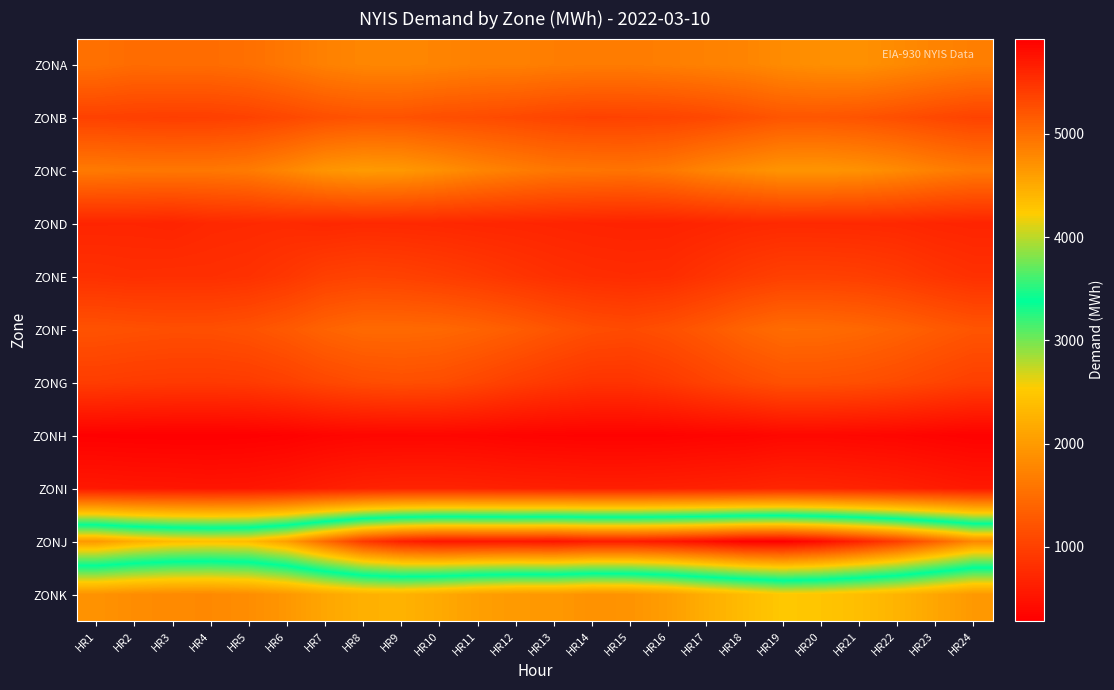

At how many categories does at least one series exceed 881?

24